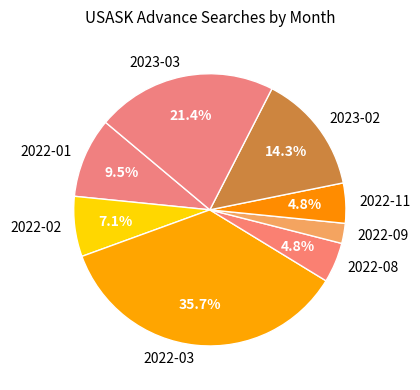

Approximately how many times larger is the value at 2022-02 compared to 2023-03?

0.3